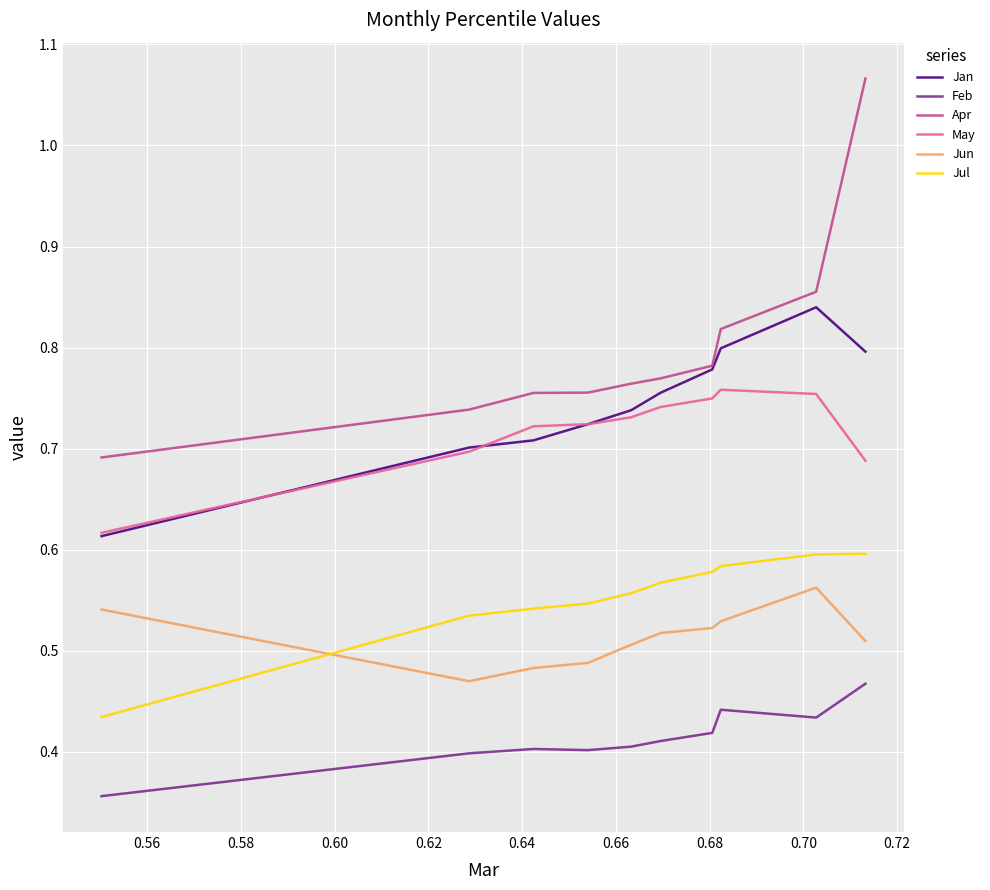

Which series has the widest spread of values?

Apr